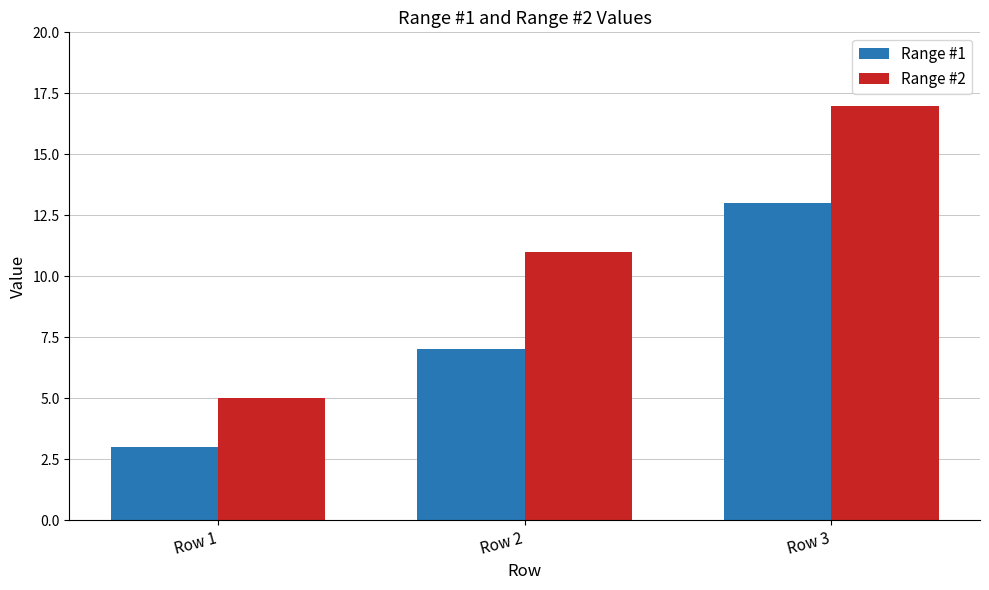

Which series has the largest range (max minus min)?

Range #2